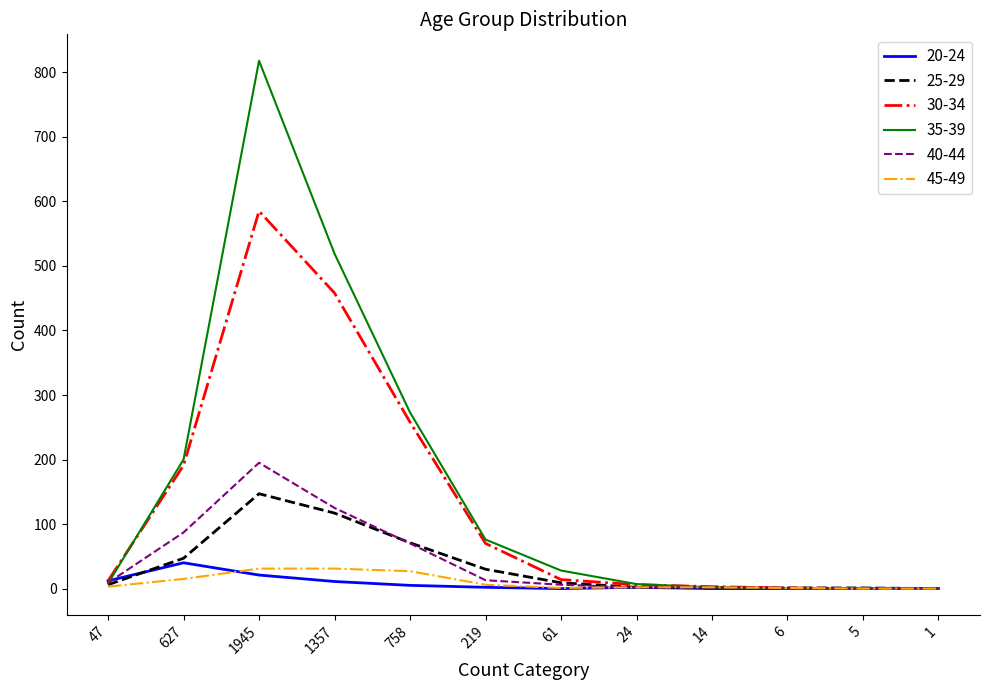

Which series has the widest spread of values?

35-39